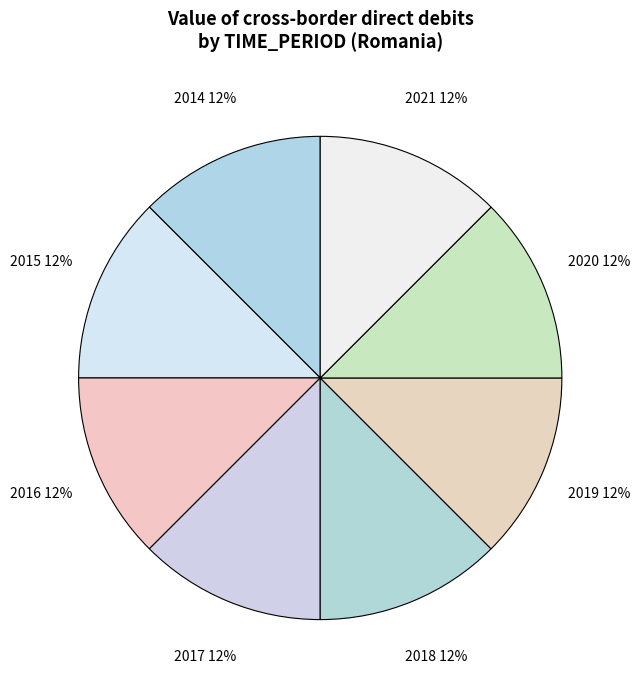

Is the sum of 2021 and 2017 greater than half?

No